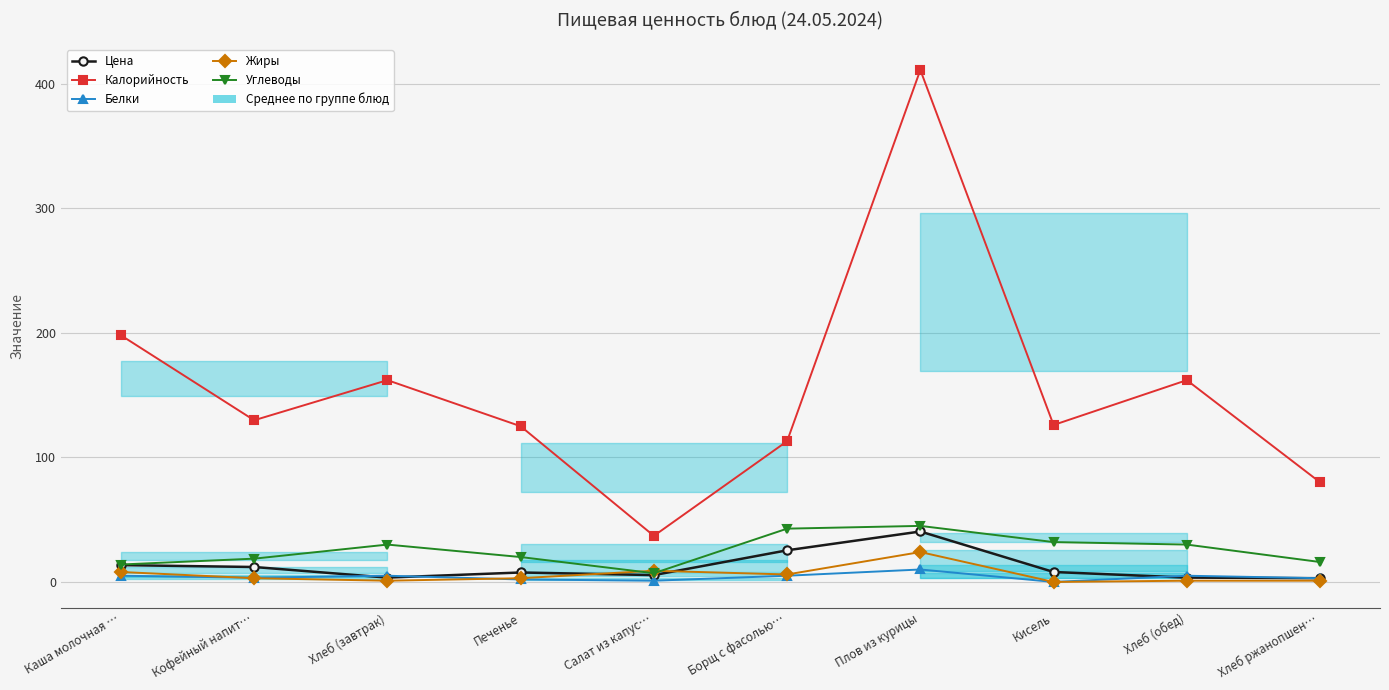

At which category is the sum across all series the highest?

Плов из курицы